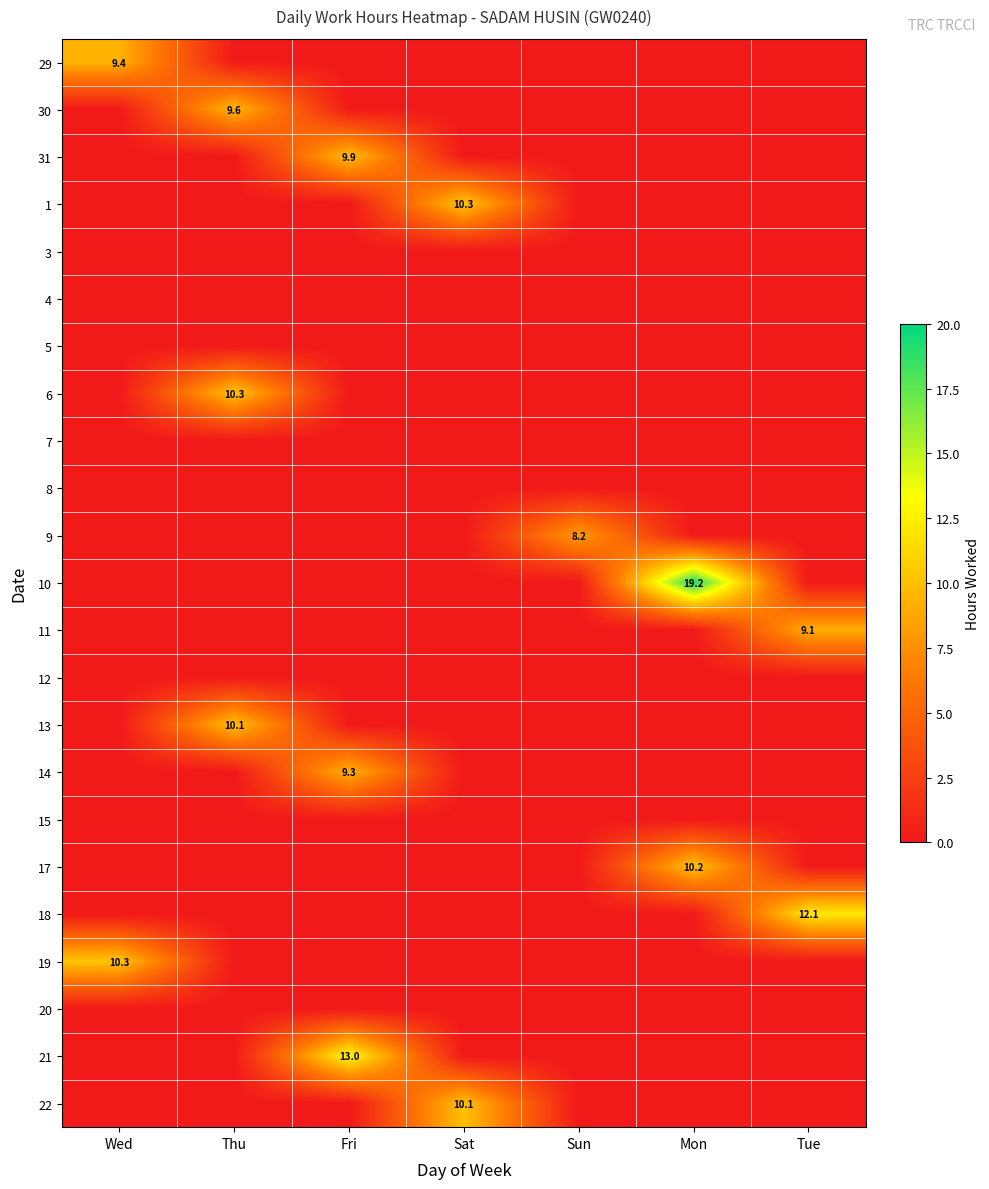

The 30 series shows 3.3 at Thu. True or false?

False